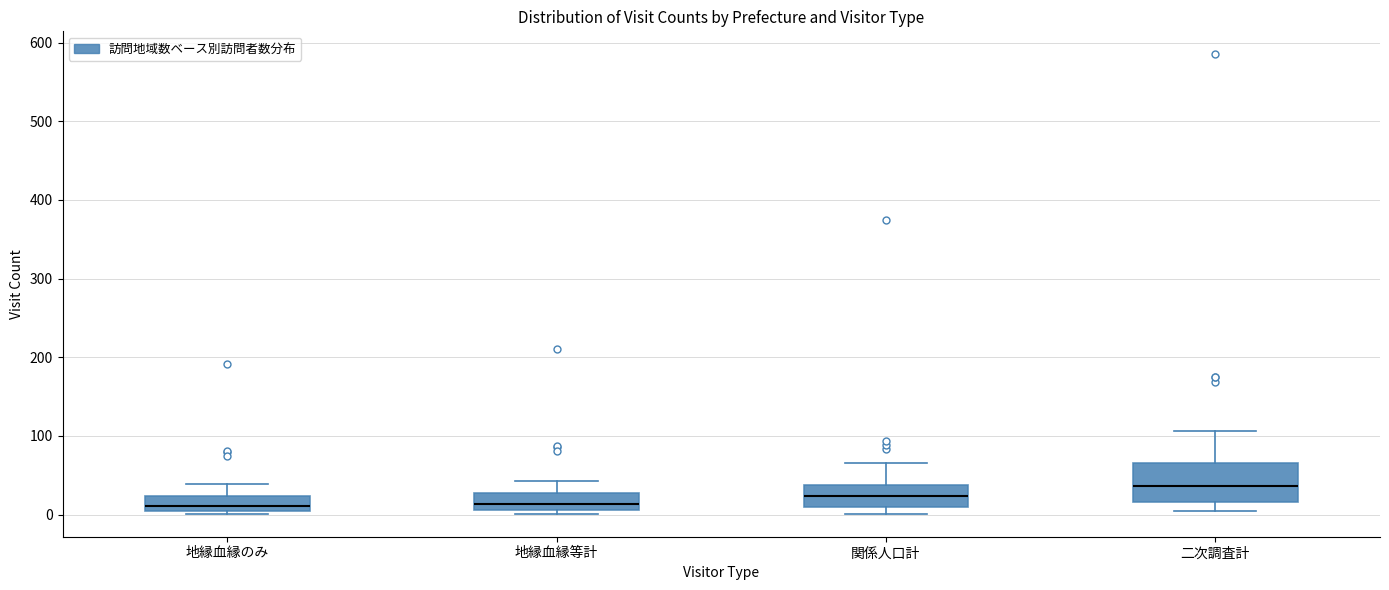

Where does the upper whisker of the box for 二次調査計 end on the y-axis? The values are not printed on the chart, so give them approximately, as read against the axis.

110